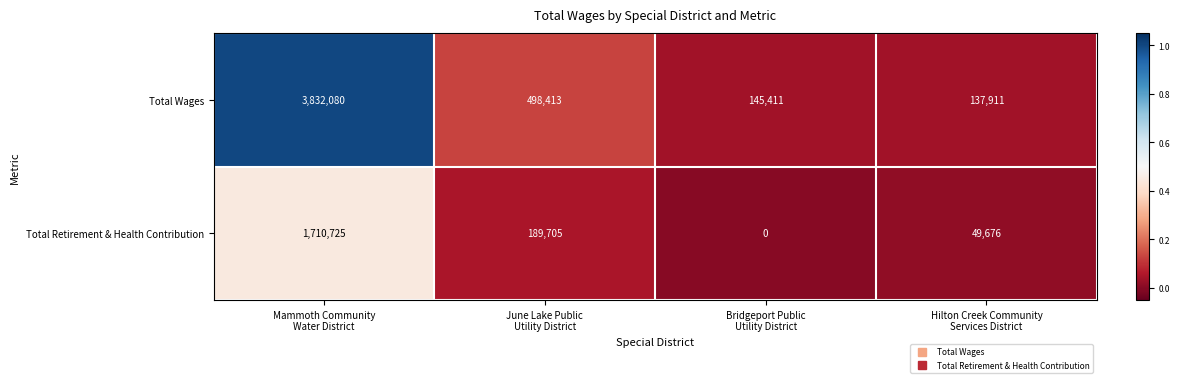

Reading left to right, what are all the values shown in this chart?

Total Wages: 3832080	498413	145411	137911
Total Retirement & Health Contribution: 1710725	189705	0	49676